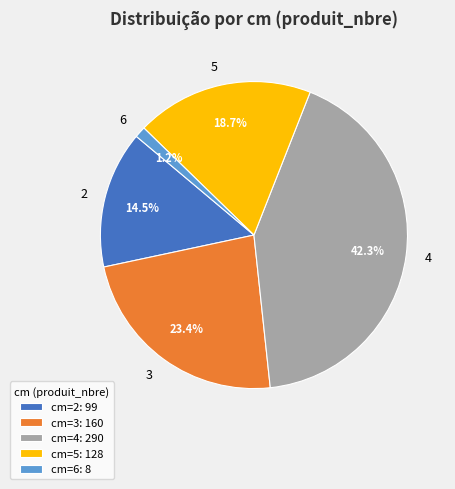

Rank the categories by value from lowest to highest.

6, 2, 5, 3, 4